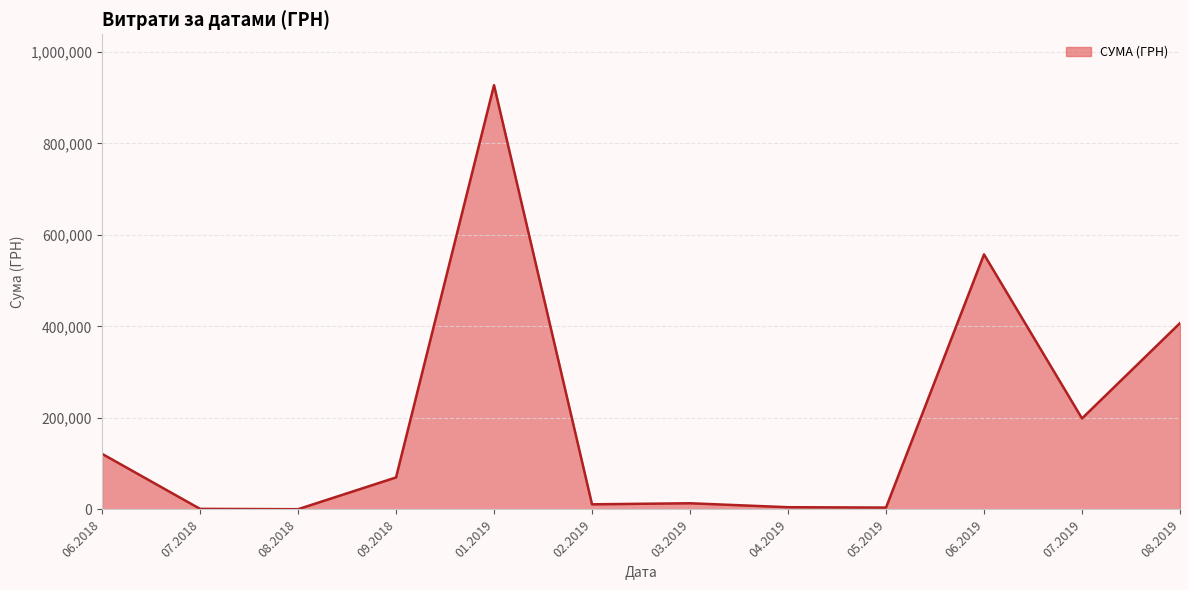

The value at 07.2019 is 198887.7. True or false?

True